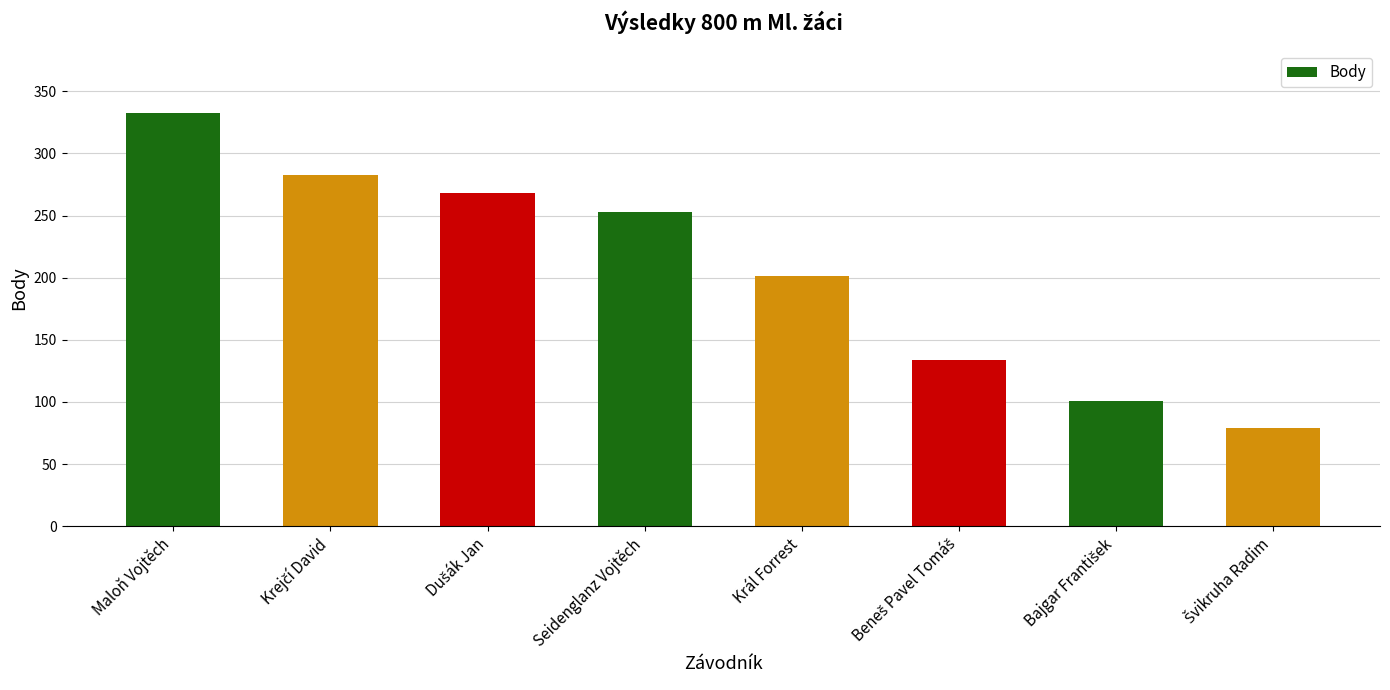

What is the label of the 4th bar from the right?

Král Forrest